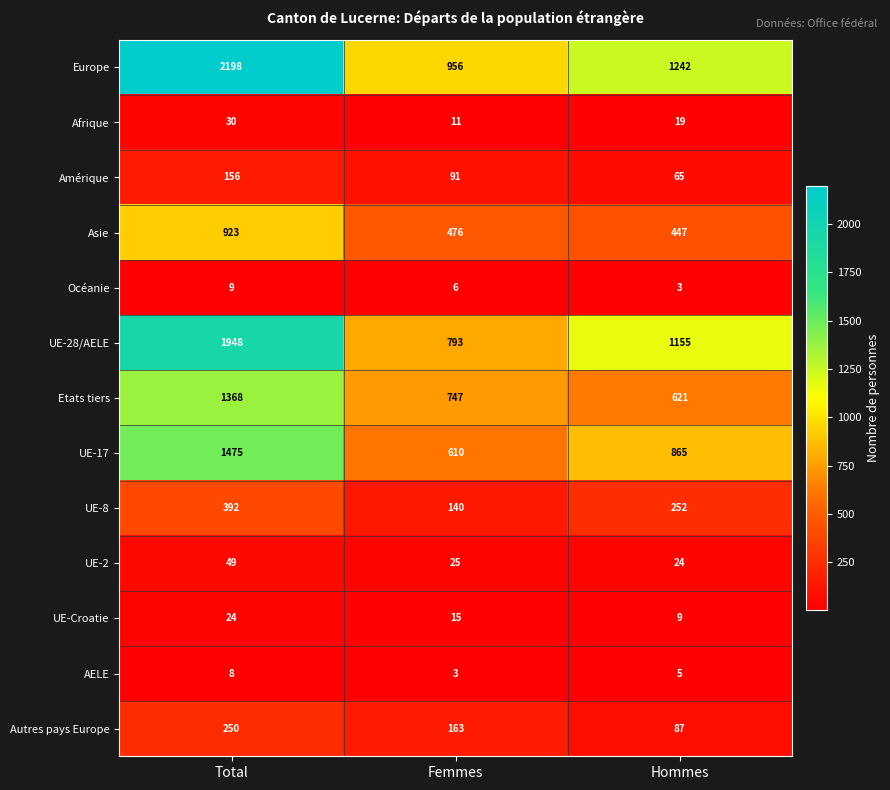

Rank the series by their maximum value, from lowest to highest.

AELE, Océanie, UE-Croatie, Afrique, UE-2, Amérique, Autres pays Europe, UE-8, Asie, Etats tiers, UE-17, UE-28/AELE, Europe